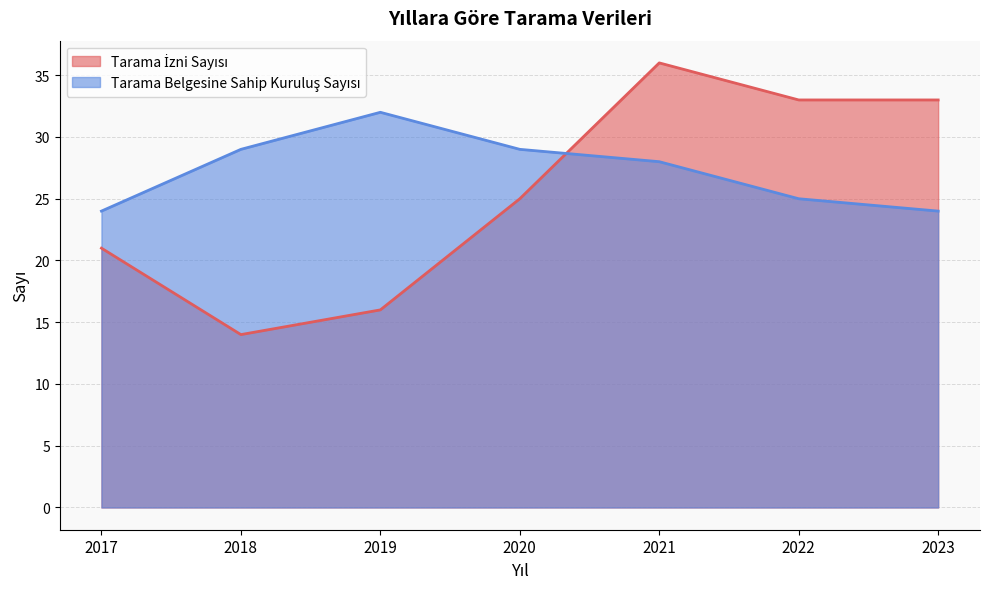

What is the maximum value shown in the chart?

36